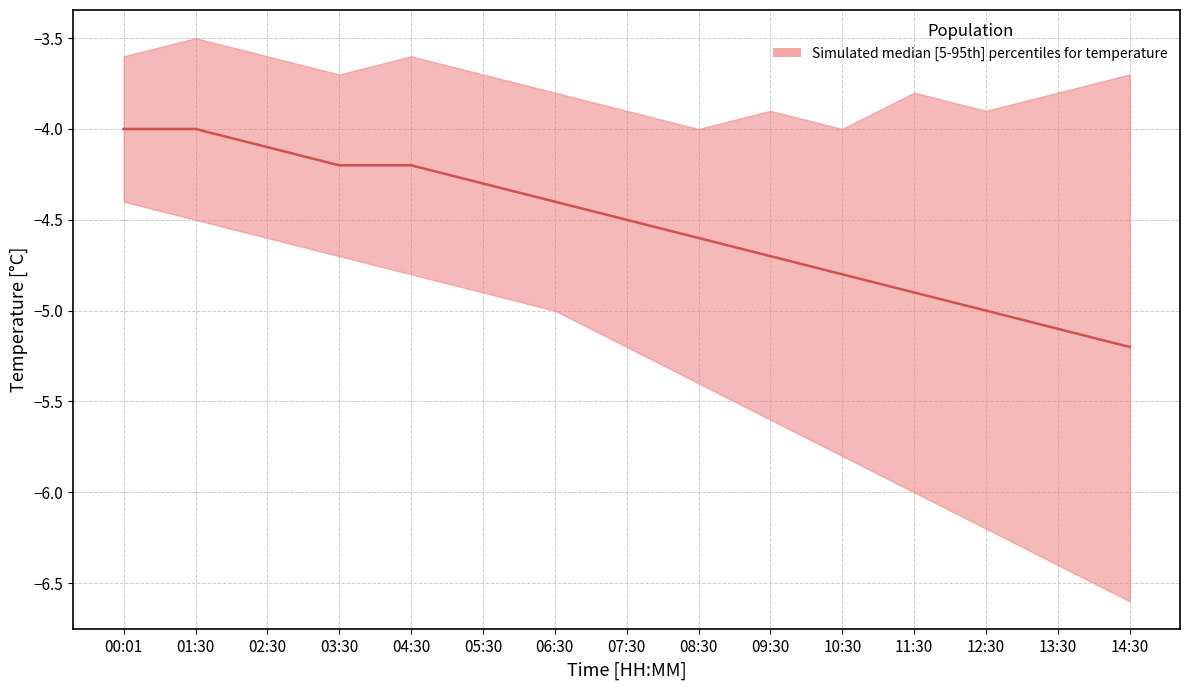

Reading left to right, extract all data points from this chart.

00:01=-4.0	01:30=-4.0	02:30=-4.1	03:30=-4.2	04:30=-4.2	05:30=-4.3	06:30=-4.4	07:30=-4.5	08:30=-4.6	09:30=-4.7	10:30=-4.8	11:30=-4.9	12:30=-5.0	13:30=-5.1	14:30=-5.2